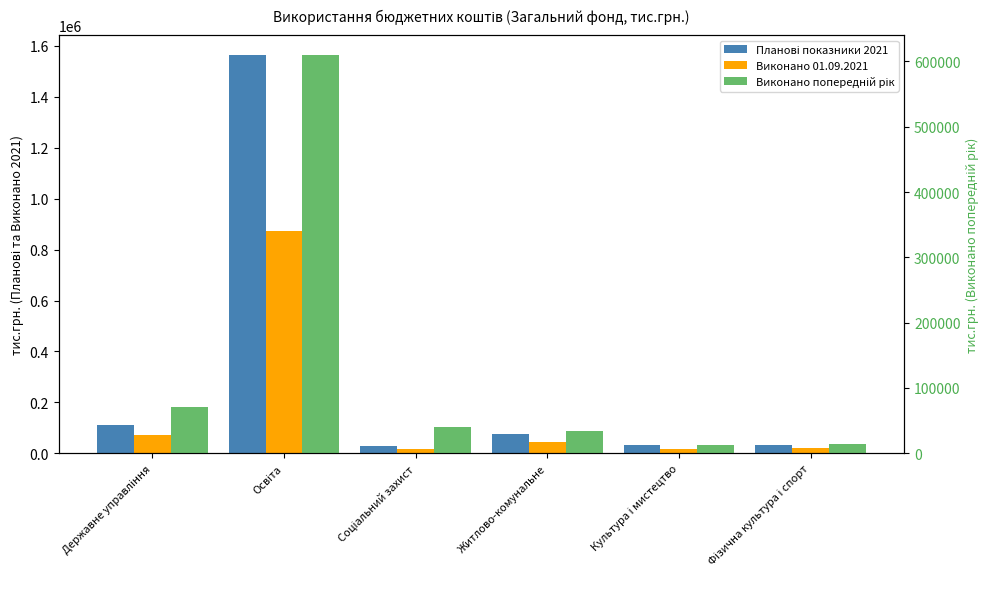

The Виконано попередній рік series shows 123093.4 at Державне управління. True or false?

False